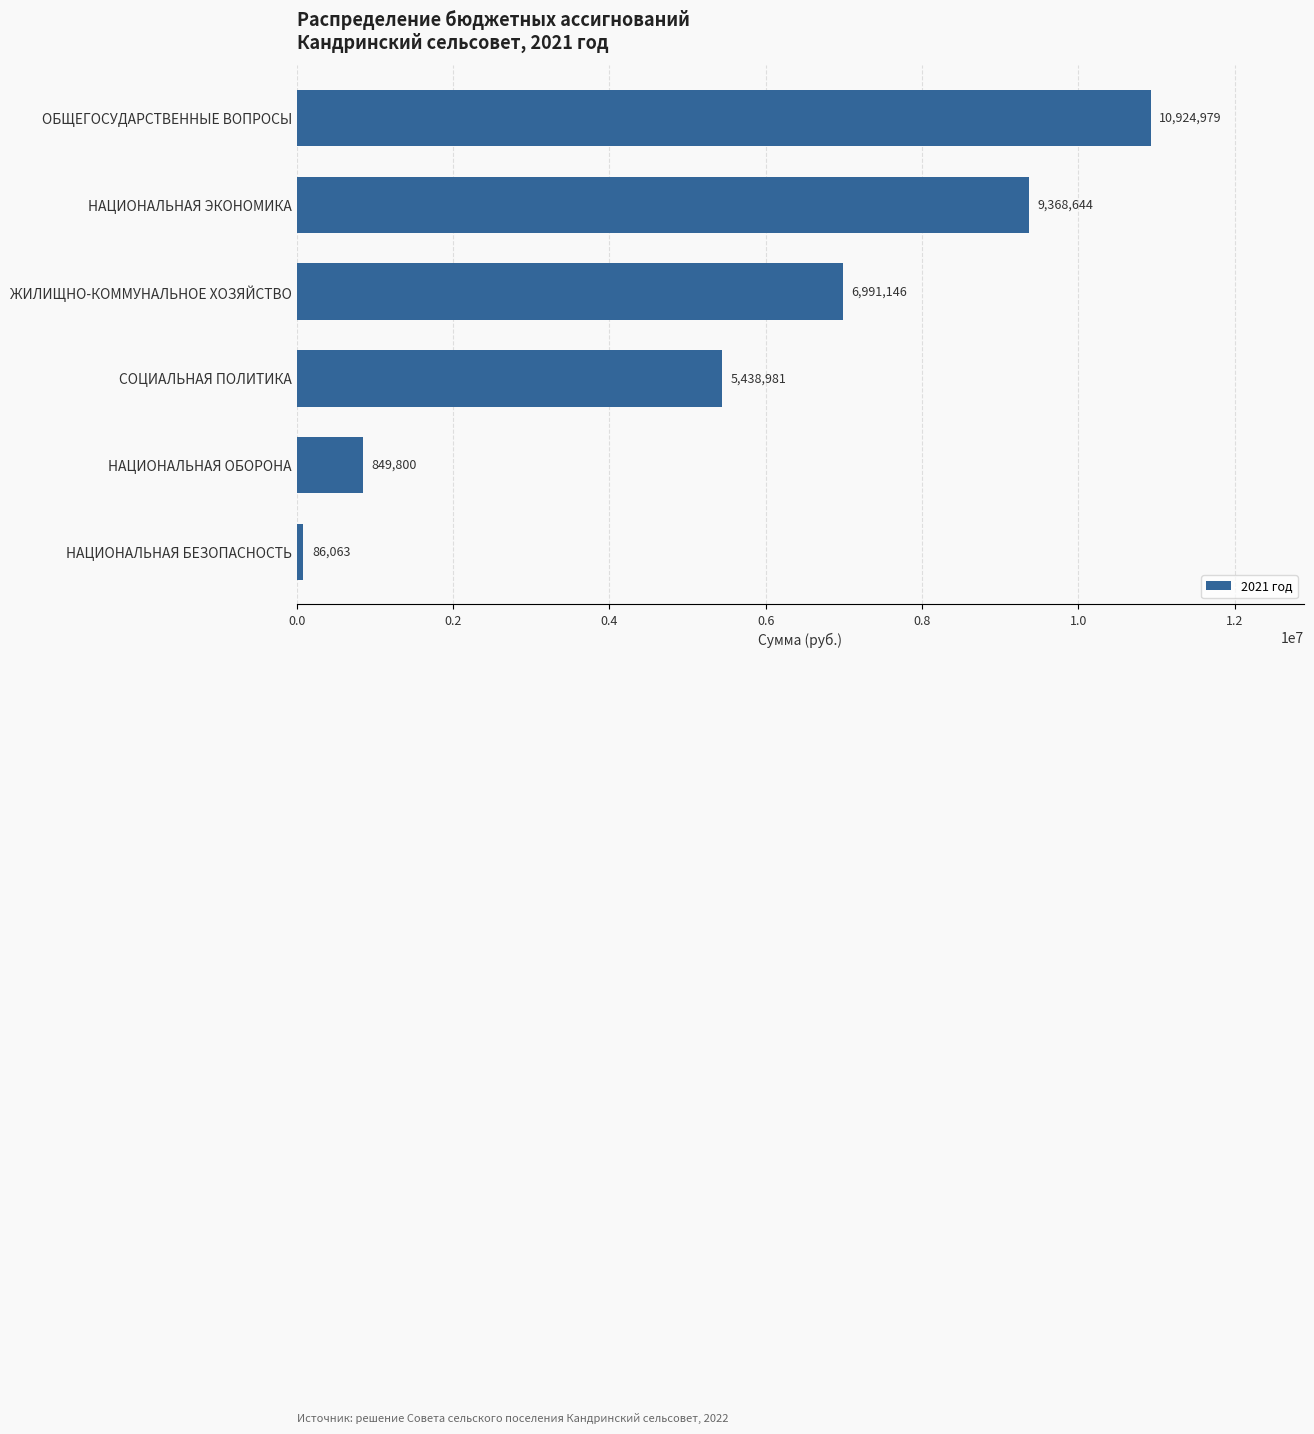

What is the label of the 5th bar from the top?

НАЦИОНАЛЬНАЯ ОБОРОНА